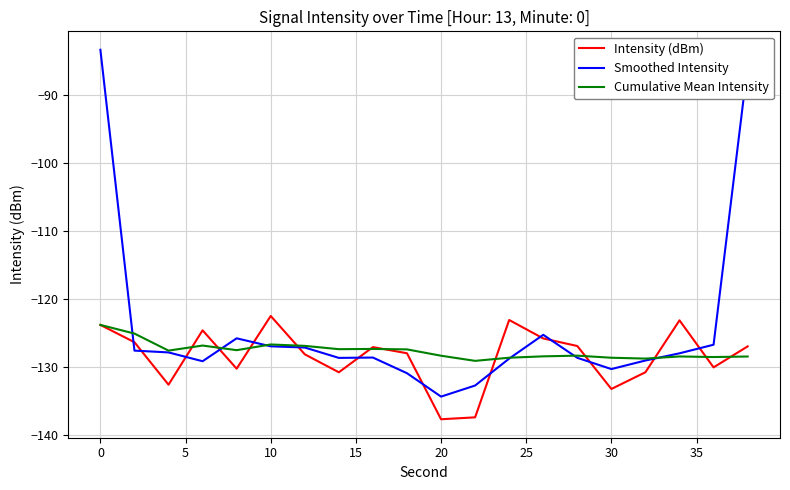

Which series has the widest spread of values?

Smoothed Intensity